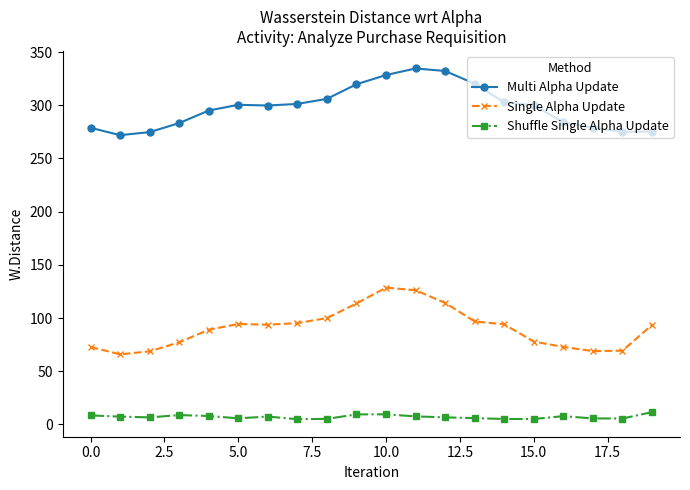

List the series in order of their peak value, highest first.

Multi Alpha Update, Single Alpha Update, Shuffle Single Alpha Update